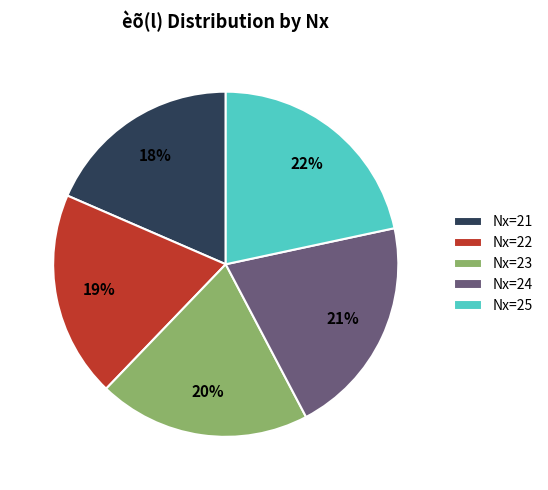

Does any single category account for the majority?

No